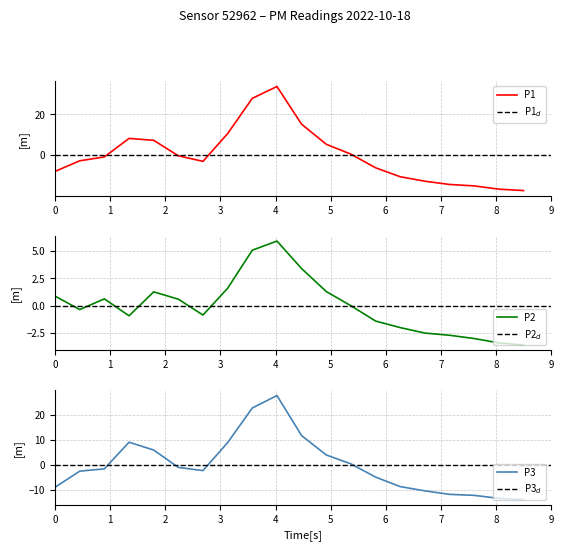

What is the difference between the maximum and minimum values in the P2 series?

9.5